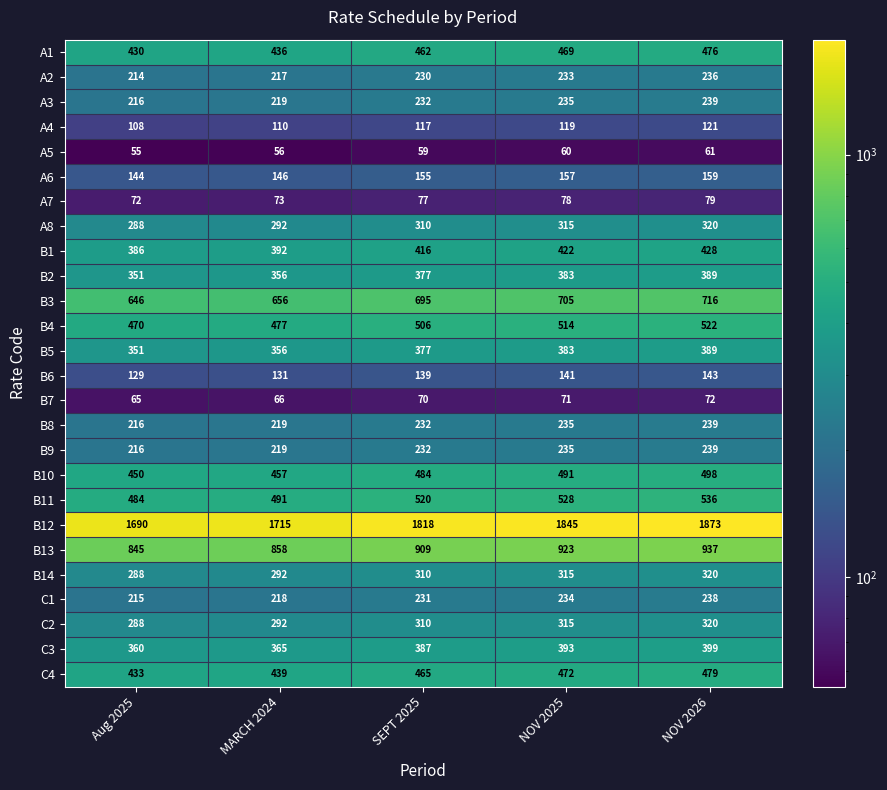

What is the difference between the C4 values at NOV 2026 and MARCH 2024?

40